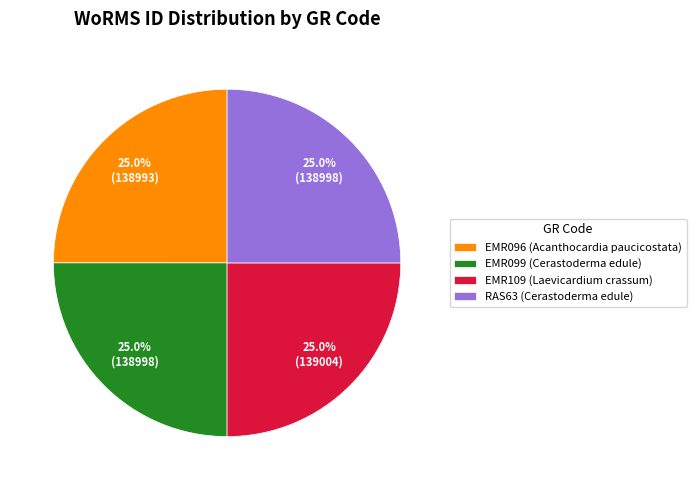

Approximately how many times larger is the value at RAS63 (Cerastoderma edule) compared to EMR109 (Laevicardium crassum)?

1.0